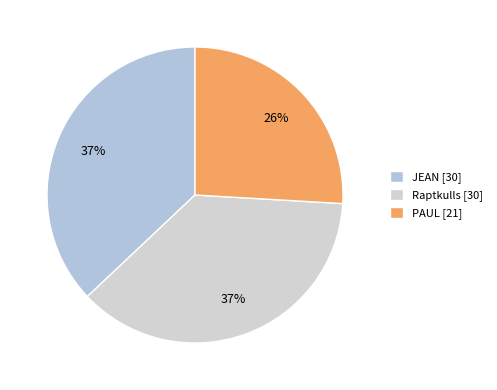

To the nearest percent, what percentage of the pie is JEAN?

37%